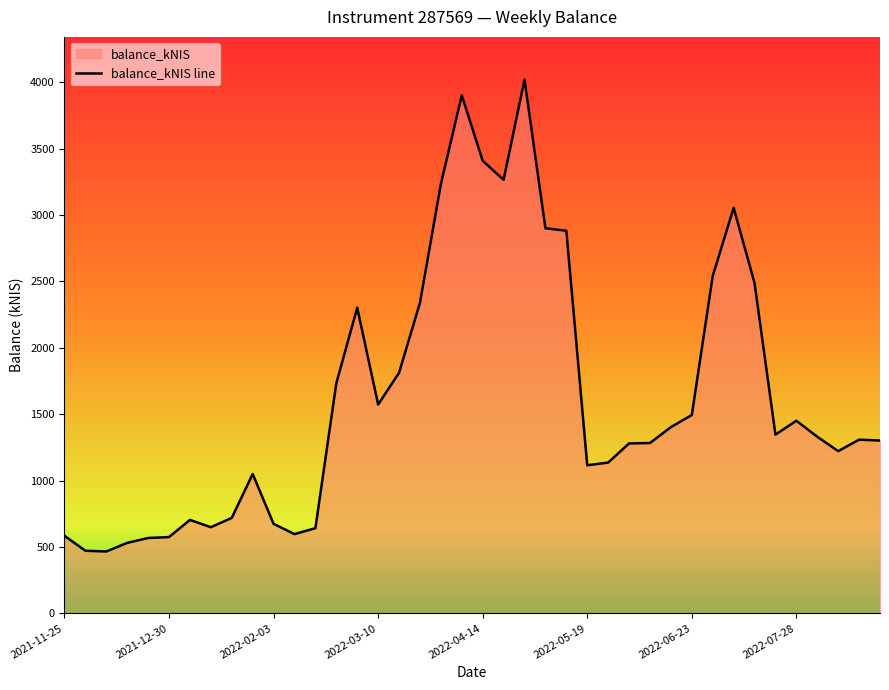

What is the difference between the maximum and minimum values?

3554.5